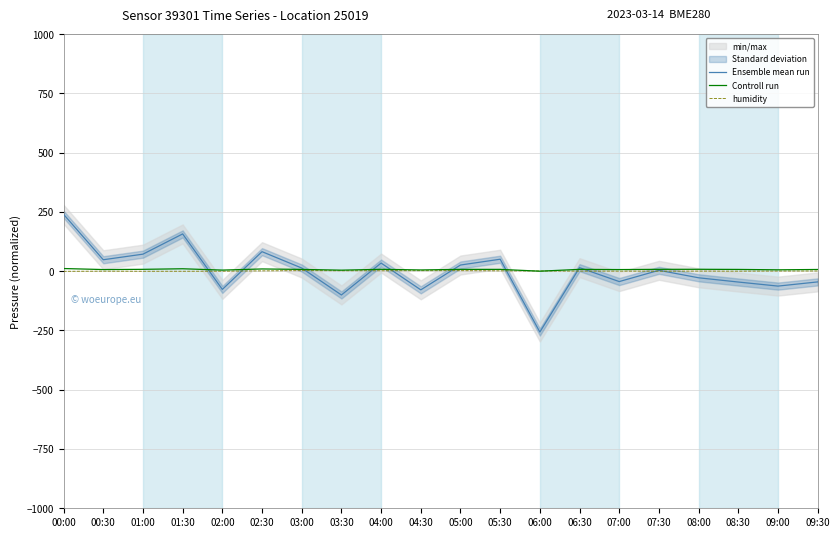

What is the greatest value displayed?

239.6